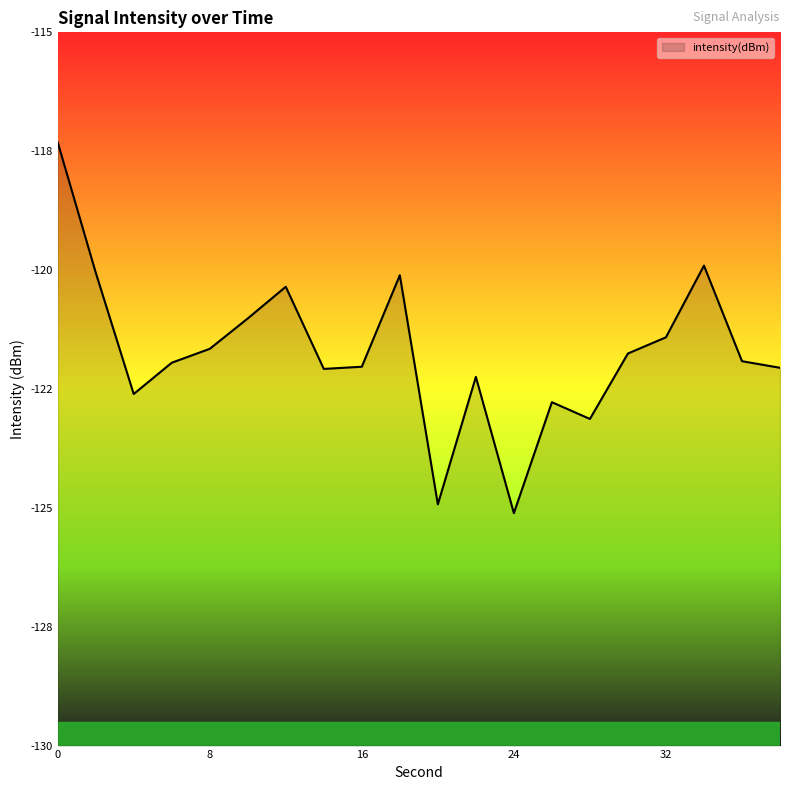

What is the value of the 6th point from the left?

-121.0